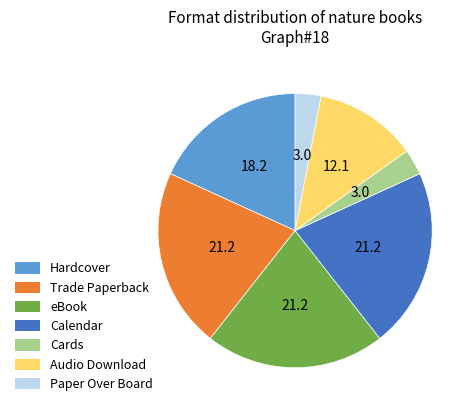

True or false: Audio Download accounts for 23% of the total.

False